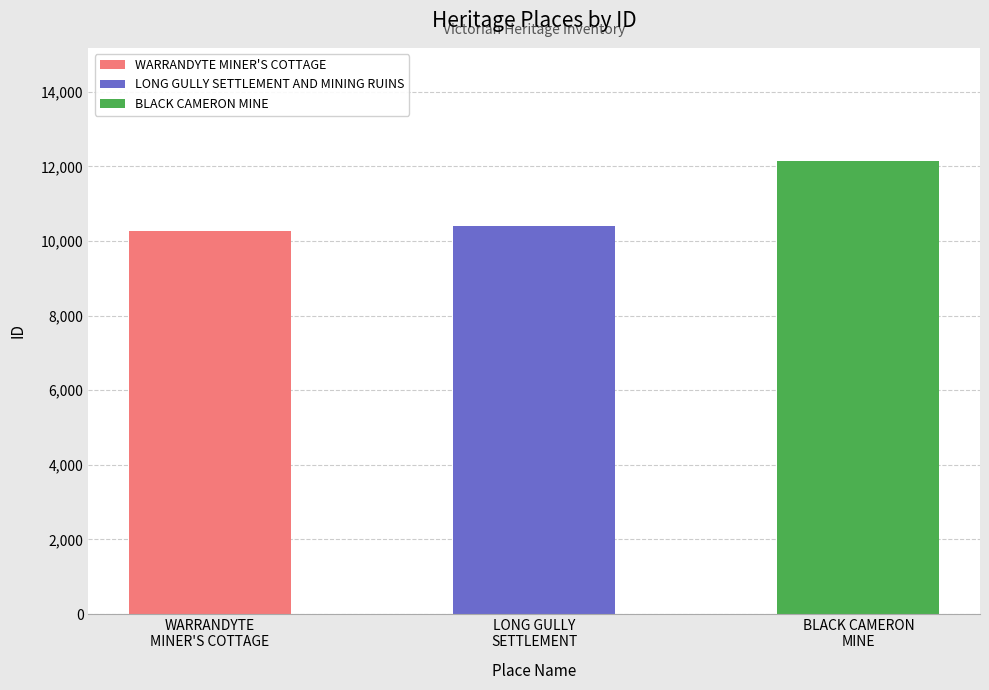

Where does the data first go above 10410?

BLACK CAMERON MINE